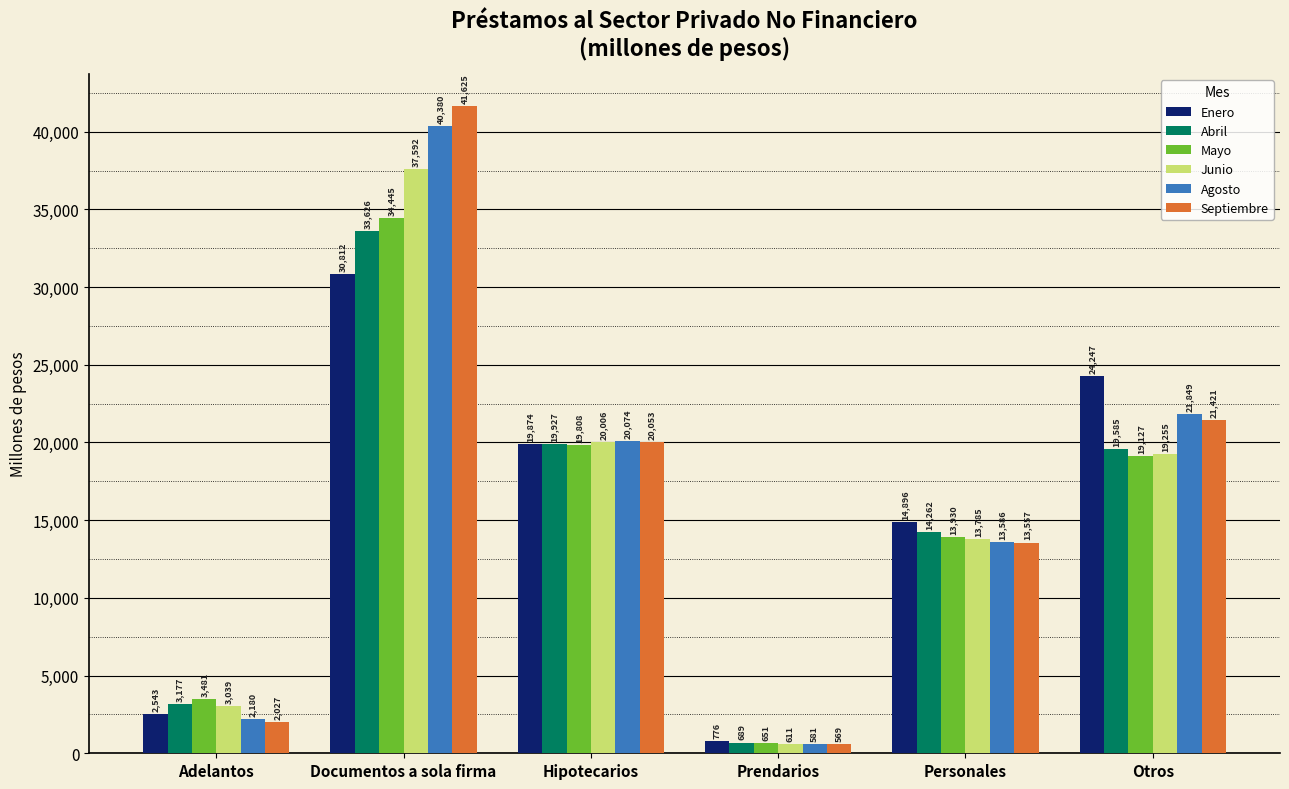

The value of Enero at Adelantos is 2542.6. True or false?

True